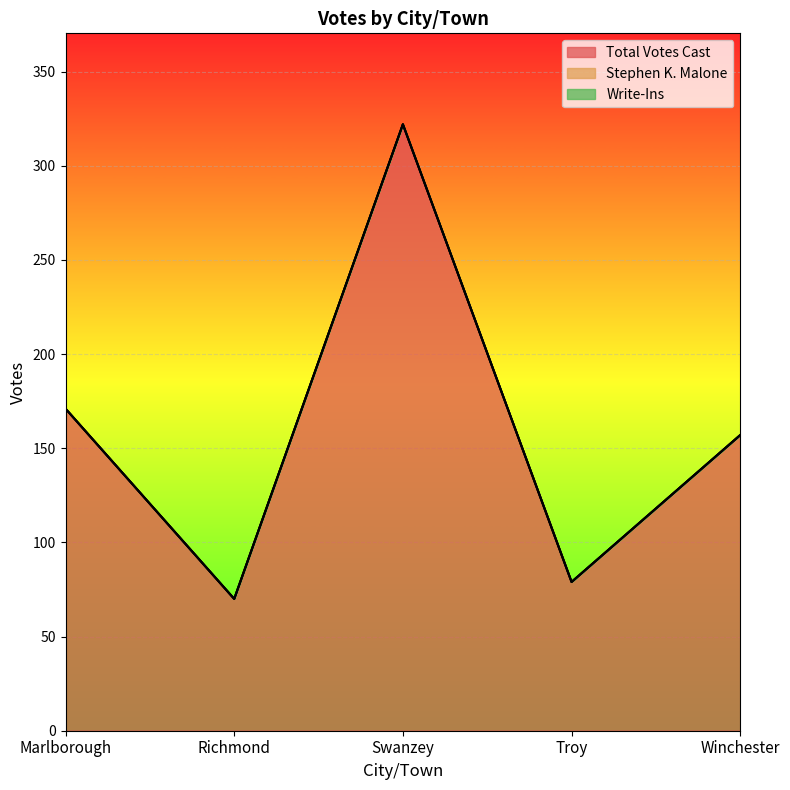

Which category has the highest value across all series?

Swanzey